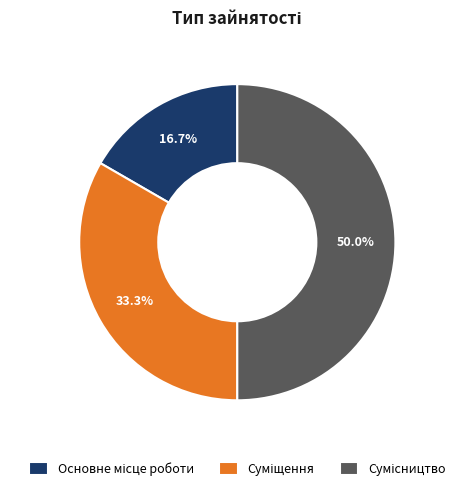

Which category has the biggest portion of the pie?

Сумісництво